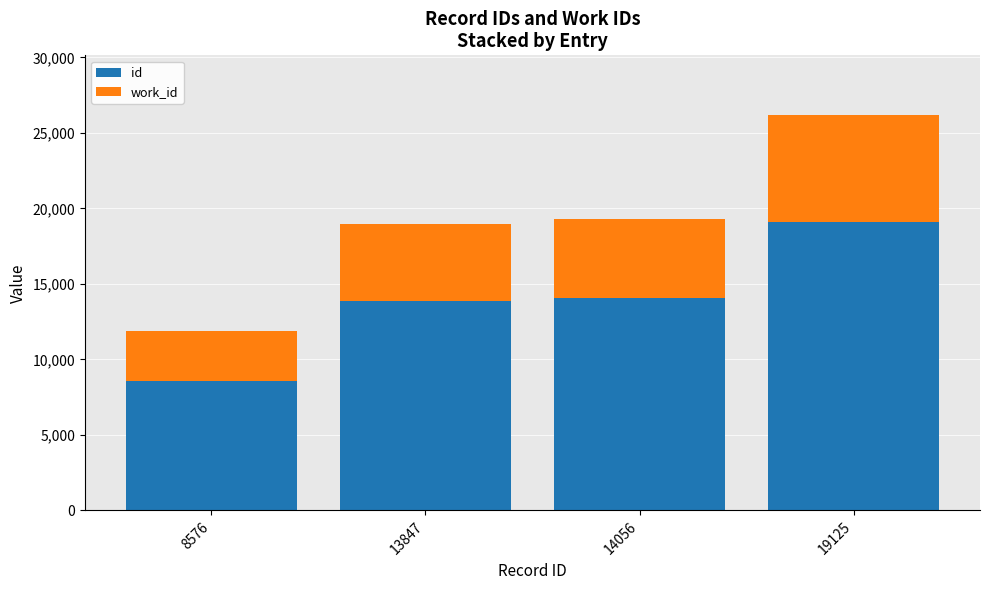

The id series shows 14056 at 14056. True or false?

True